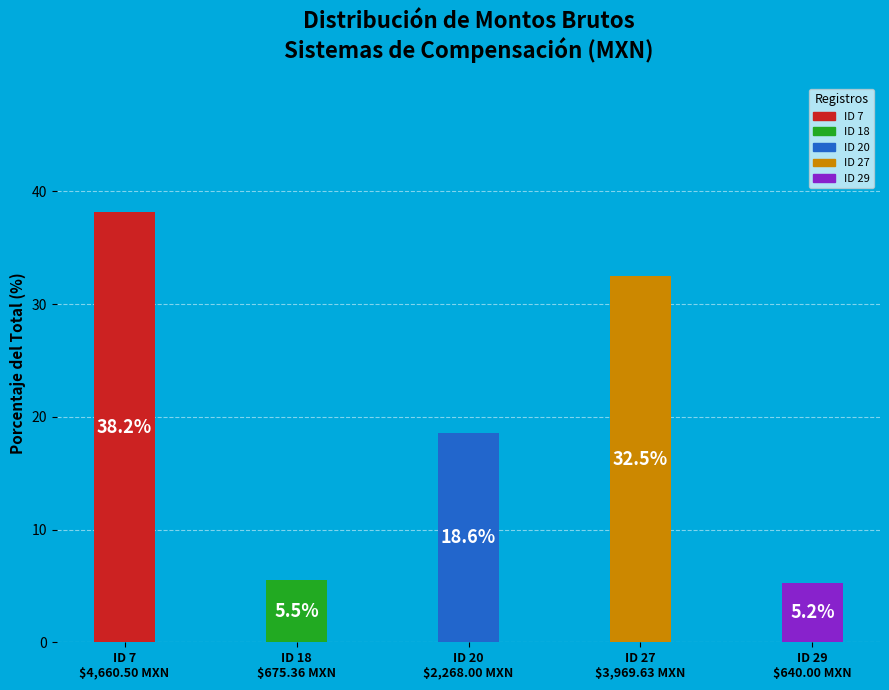

What is the value of the 1st bar from the left?

38.2